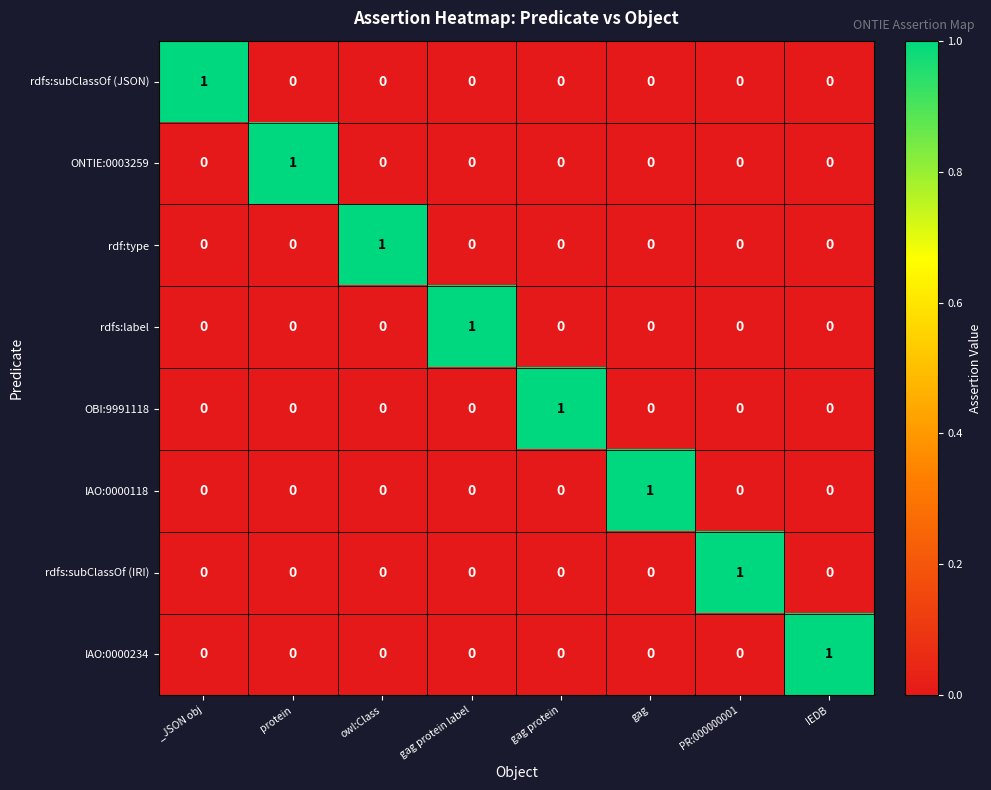

The rdfs:subClassOf (IRI) series shows 0 at owl:Class. True or false?

True